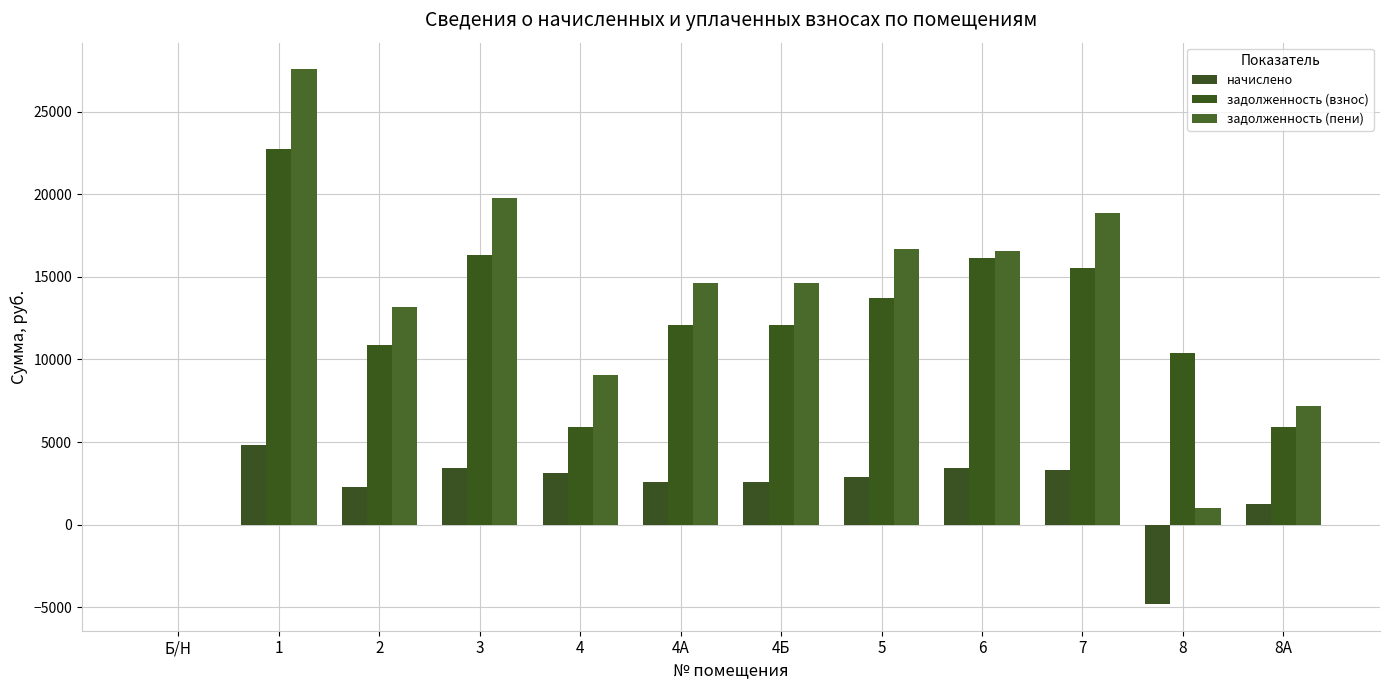

Are the bars grouped side by side (vs. stacked)?

Yes